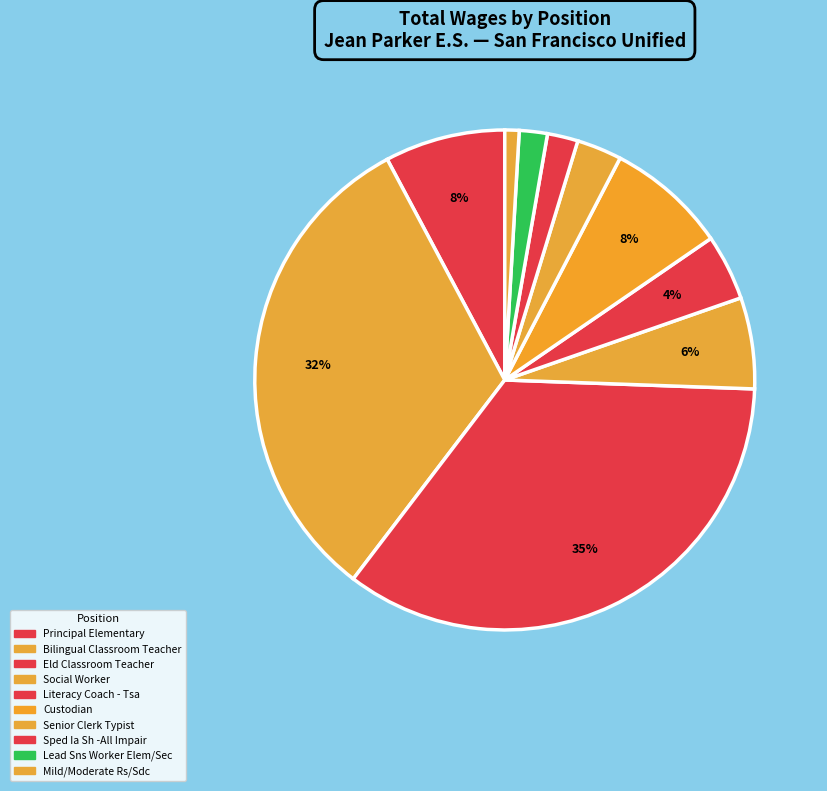

Is there any slice that represents more than half of the pie?

No